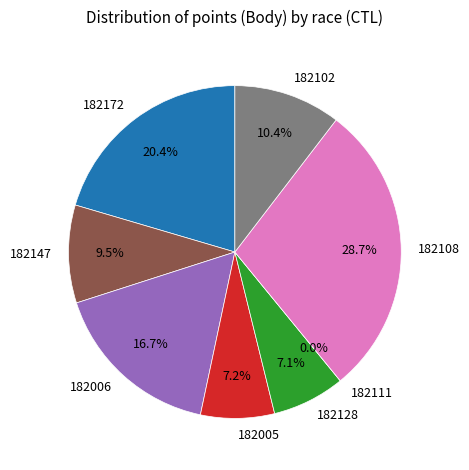

What is the ratio of the value at 182006 to the value at 182128?

2.4